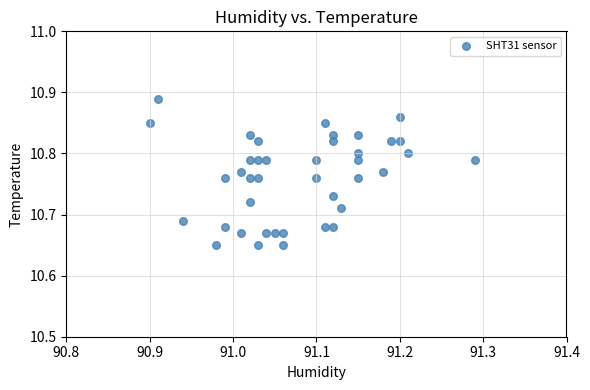

What is the range of X values (max minus min)?

0.4